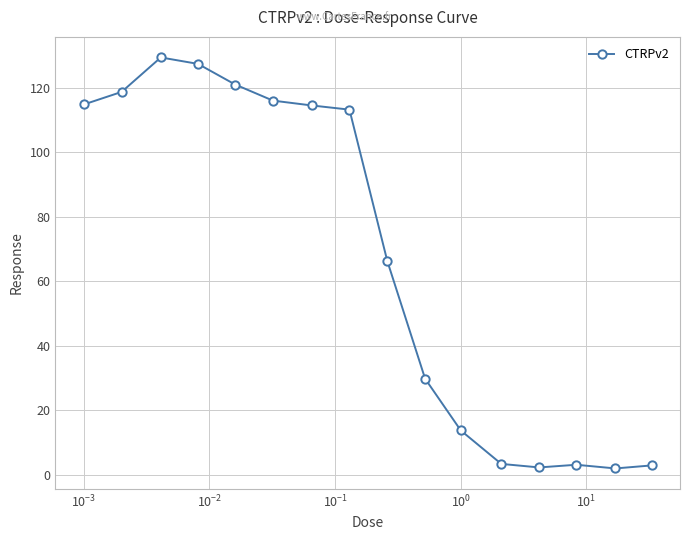

What is the average value?

67.4